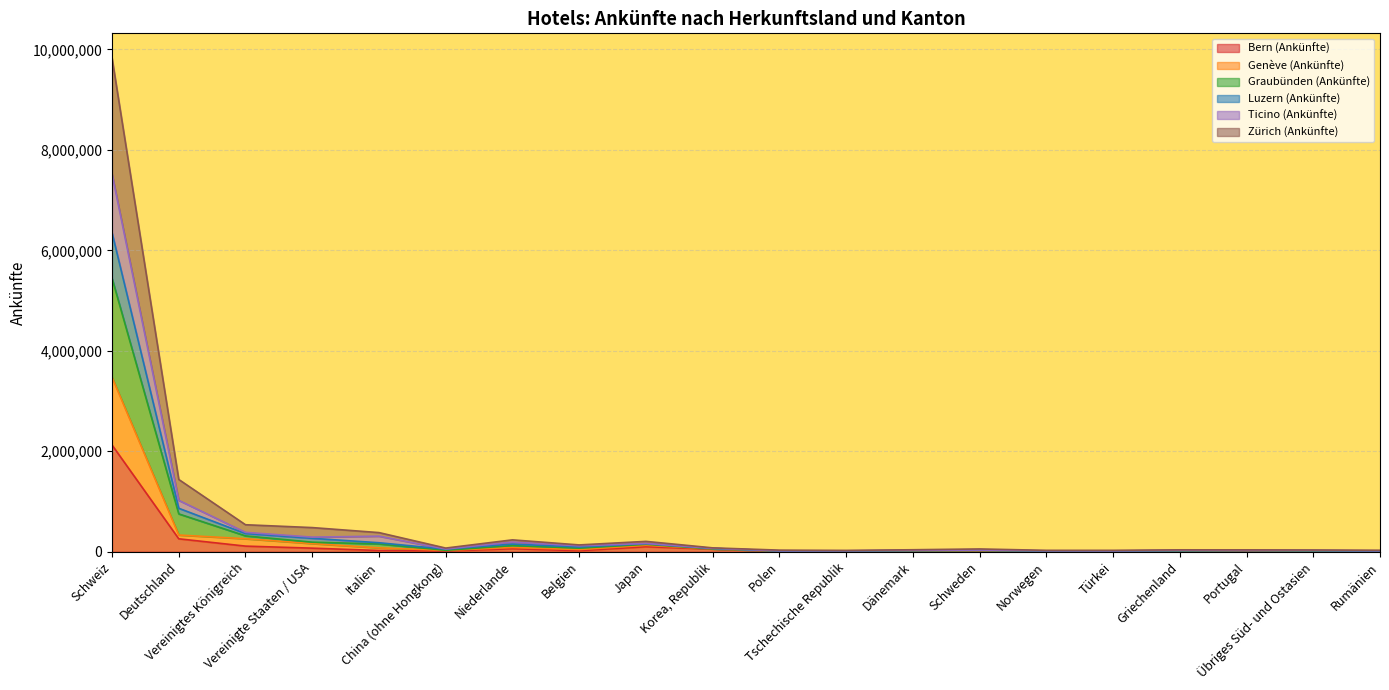

Where is the first local minimum for Bern (Ankünfte)?

China (ohne Hongkong)